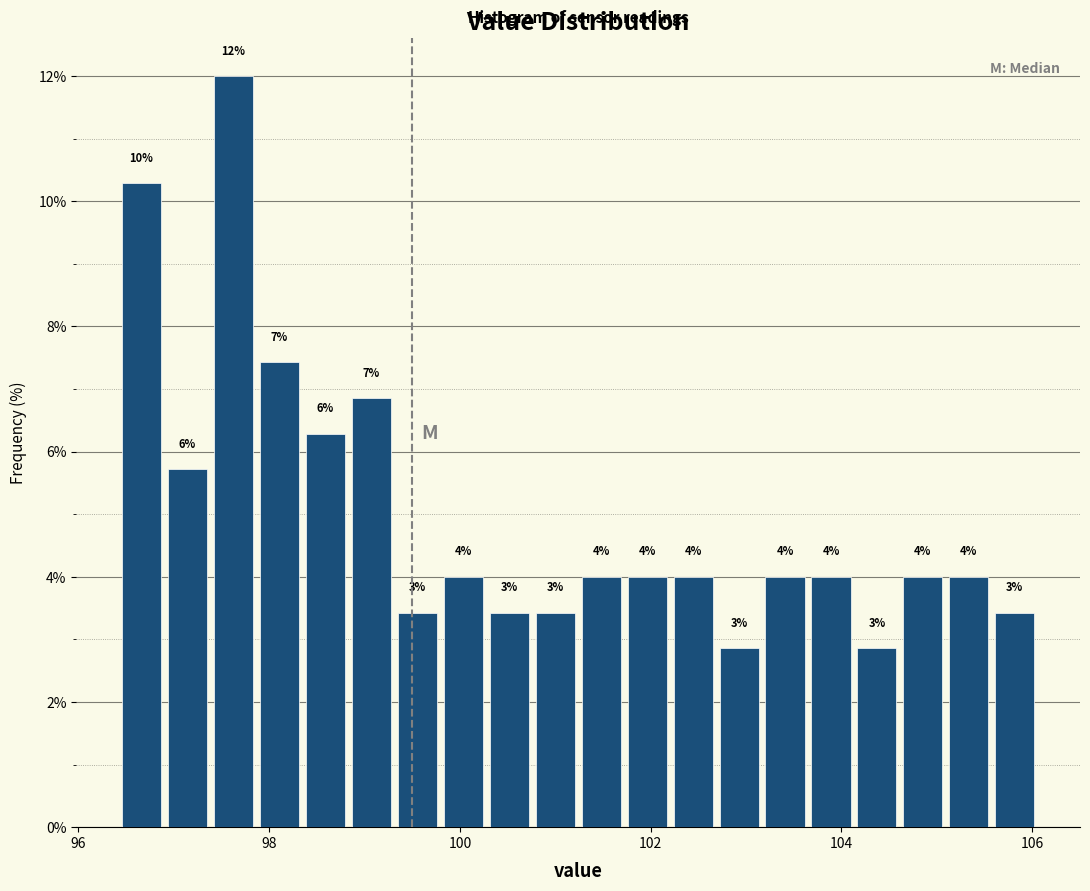

Around what value on the x-axis is the tallest bar? Give the approximate position of its centre, as read against the axis.

97.6